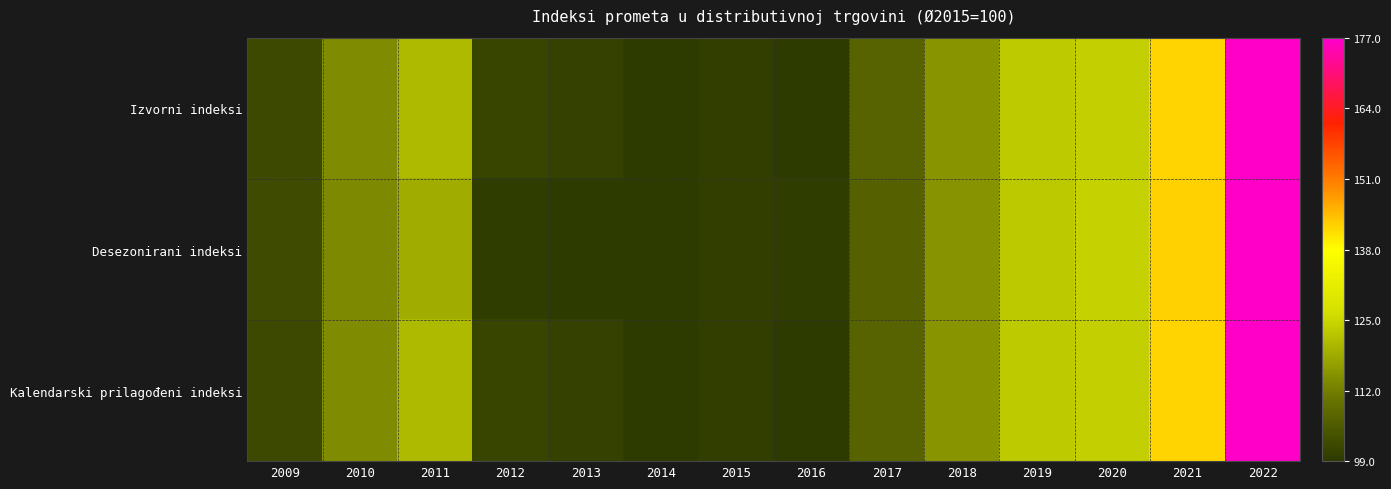

What is the total value across all series at 2018?

345.7